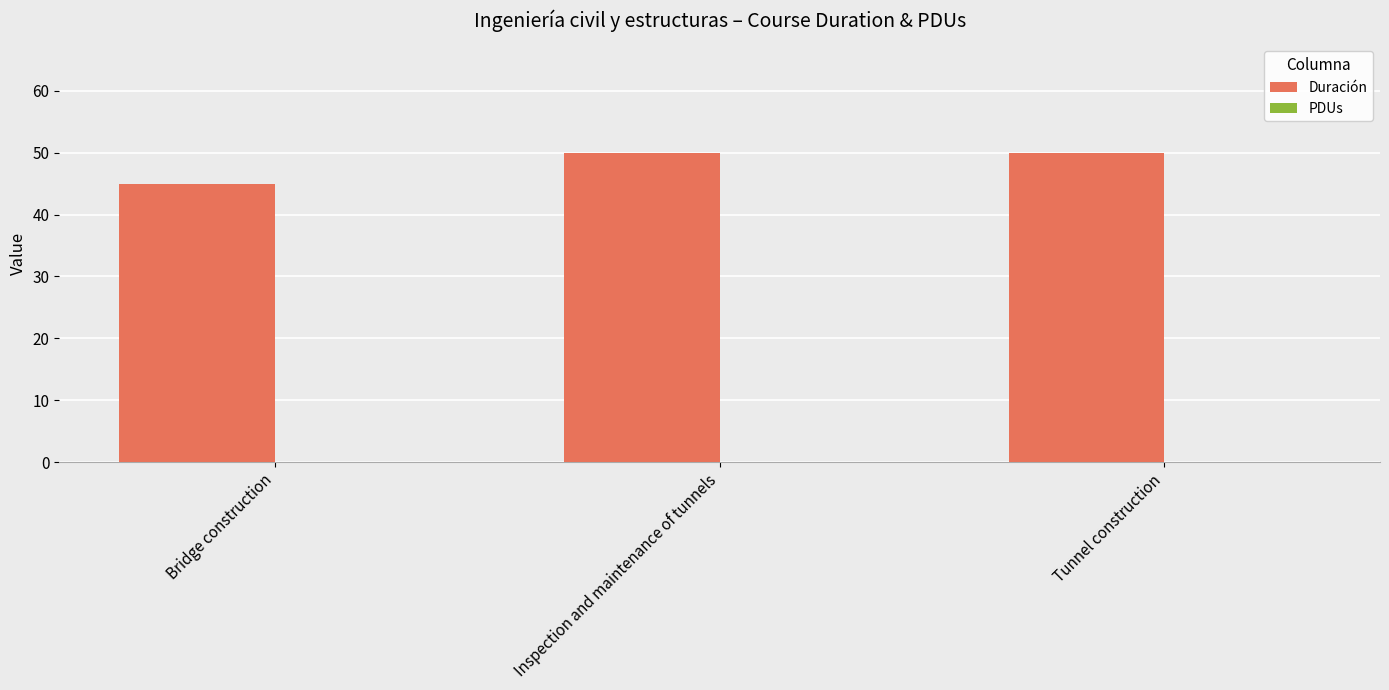

What position from the right is Tunnel construction?

1